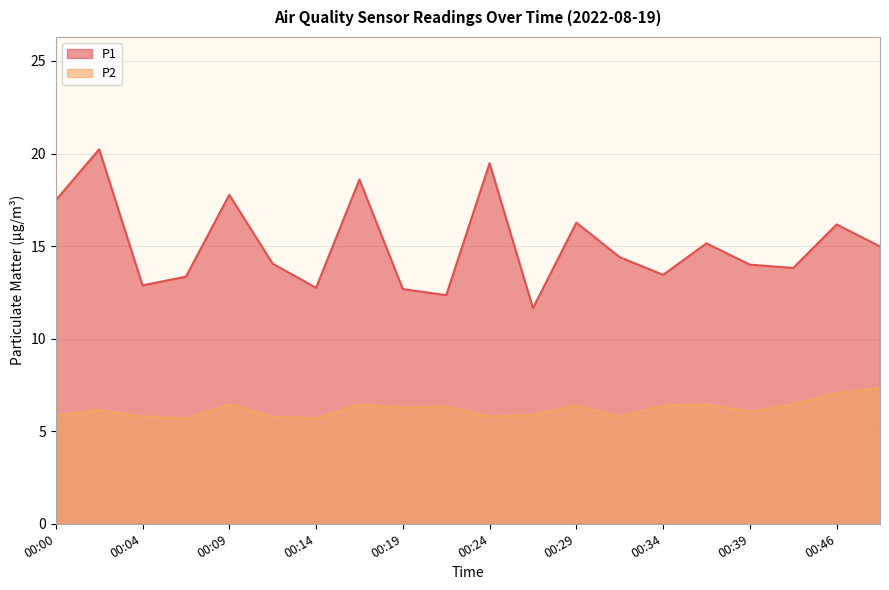

In P2, how many points are higher than both neighbors (excluding endpoints)?

6